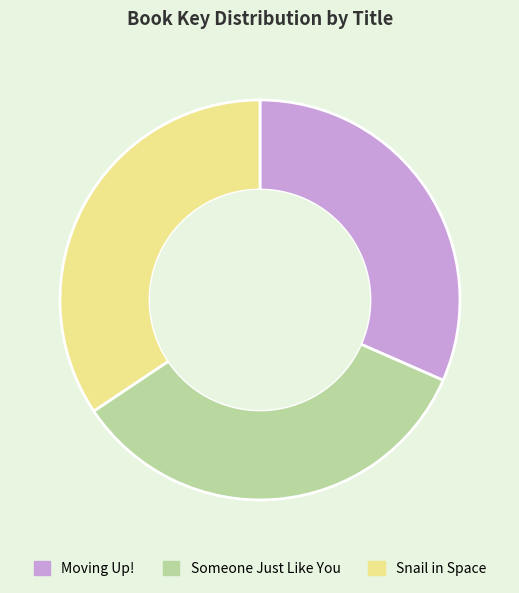

Between Someone Just Like You and Moving Up!, which is larger?

Someone Just Like You